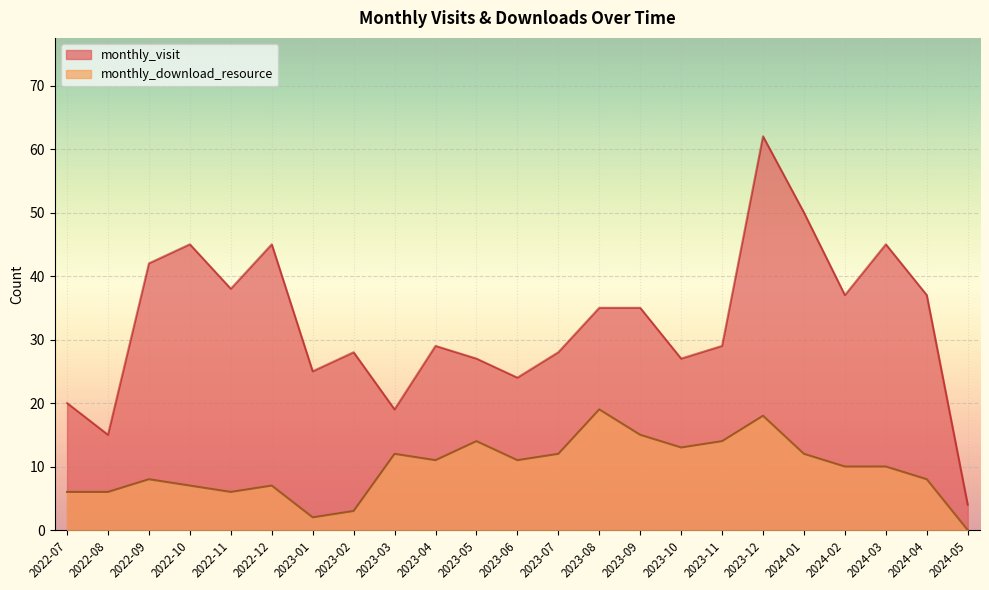

At which label does monthly_download_resource reach its minimum?

2024-05